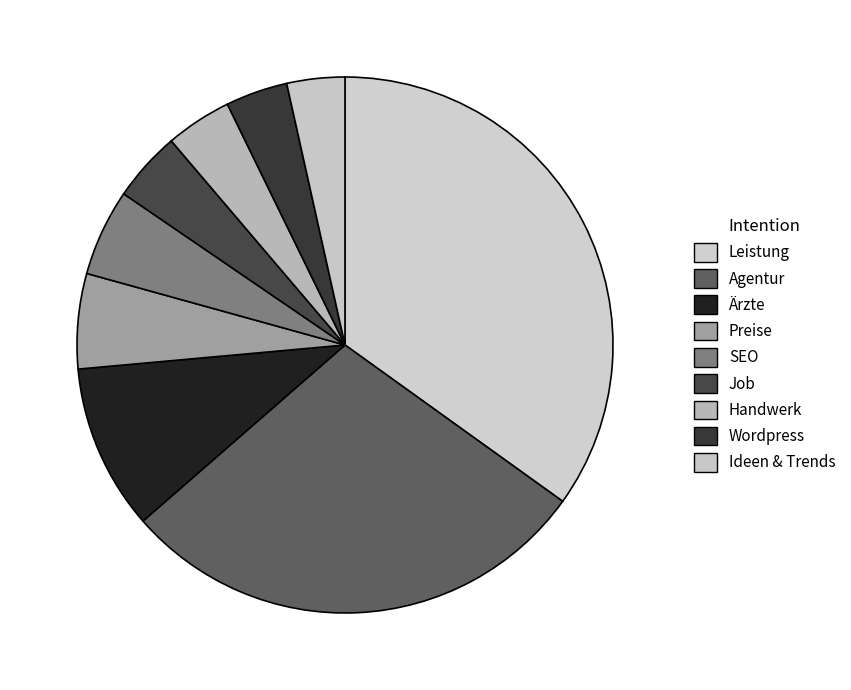

Is it true that Handwerk is 9% of the pie?

False